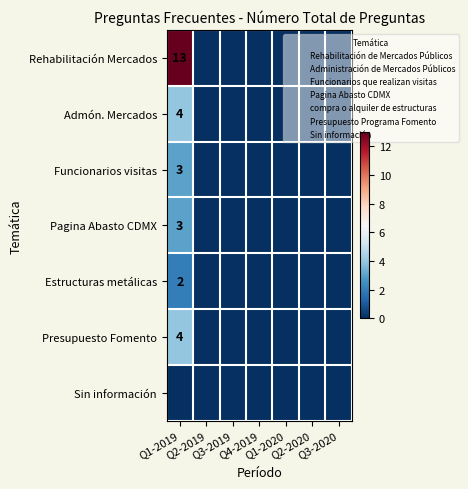

Which category has the lowest value across all series?

Q2-2019